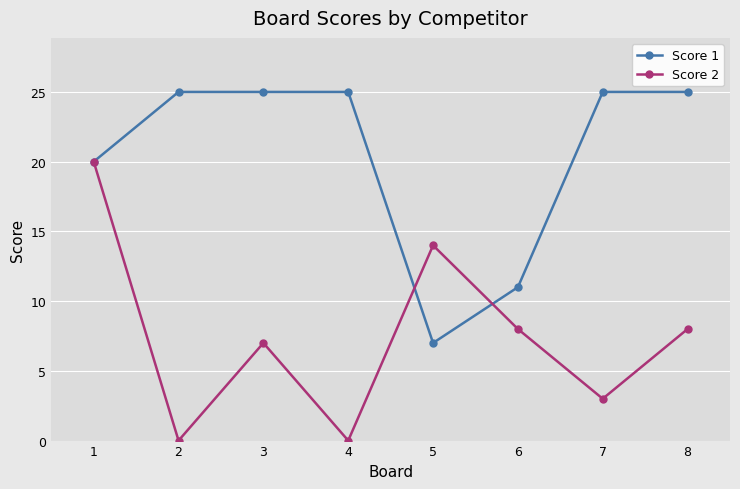

Does the chart display data point markers on the line(s)?

Yes